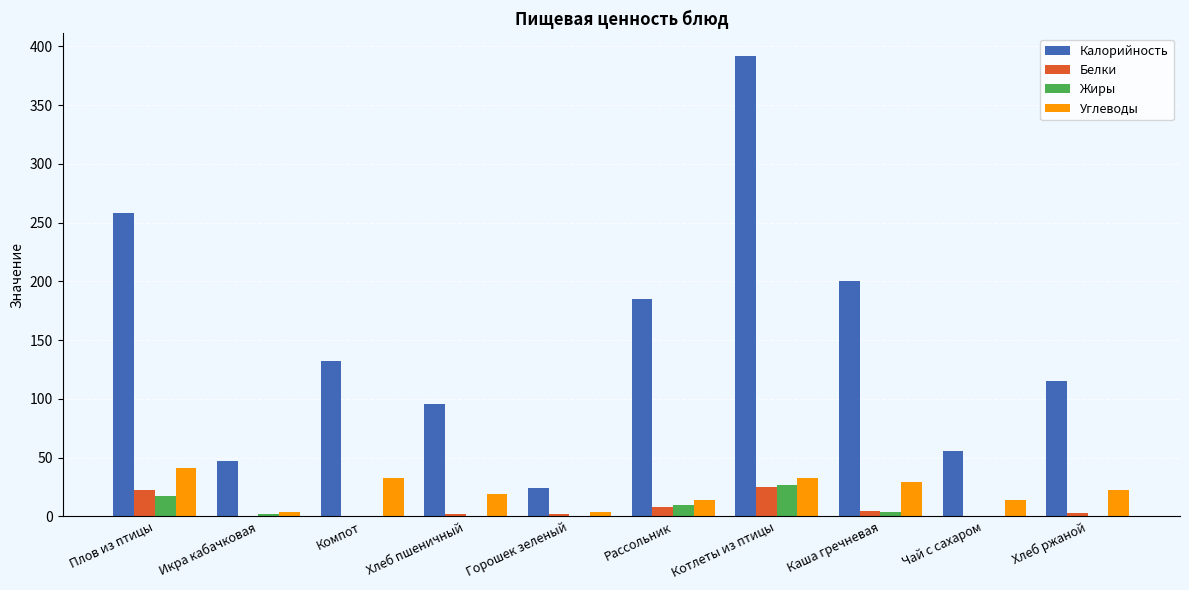

Are the bars horizontal?

No